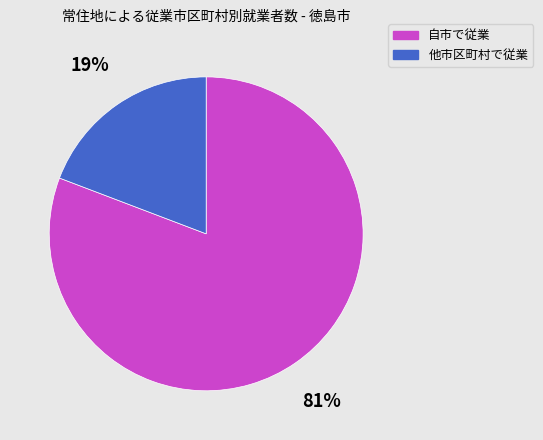

Is it true that 他市区町村で従業 is 19% of the pie?

True